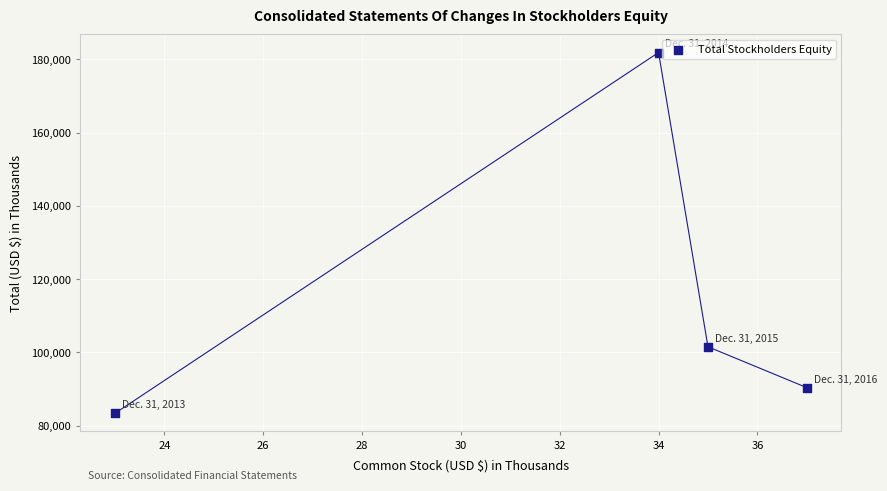

What Y value in the scatter plot is closest to 132611?

101550